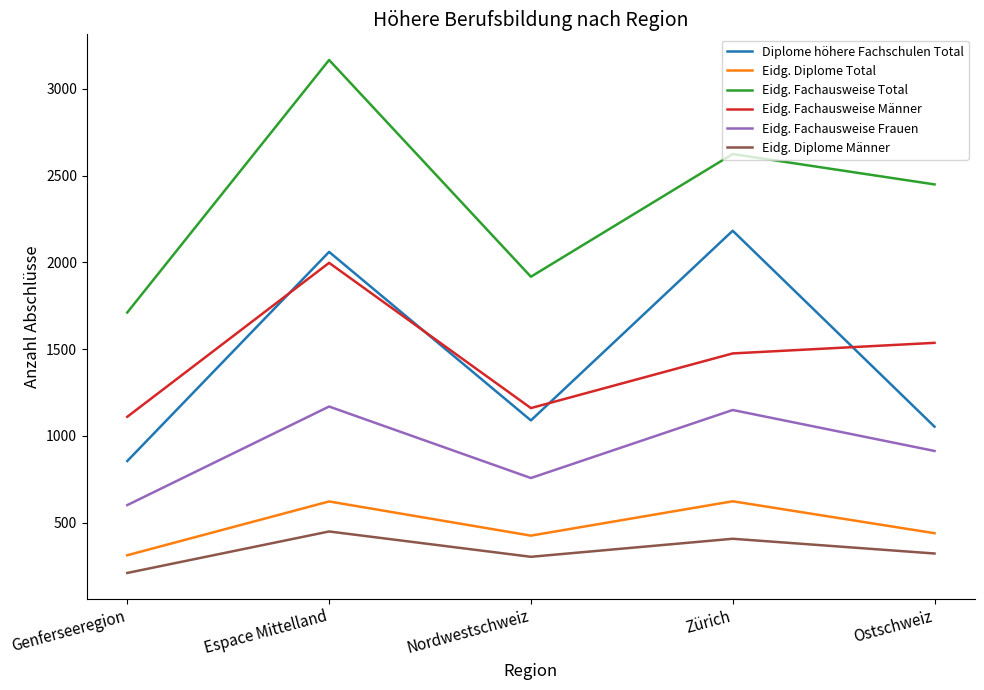

What position from the left is Nordwestschweiz?

3